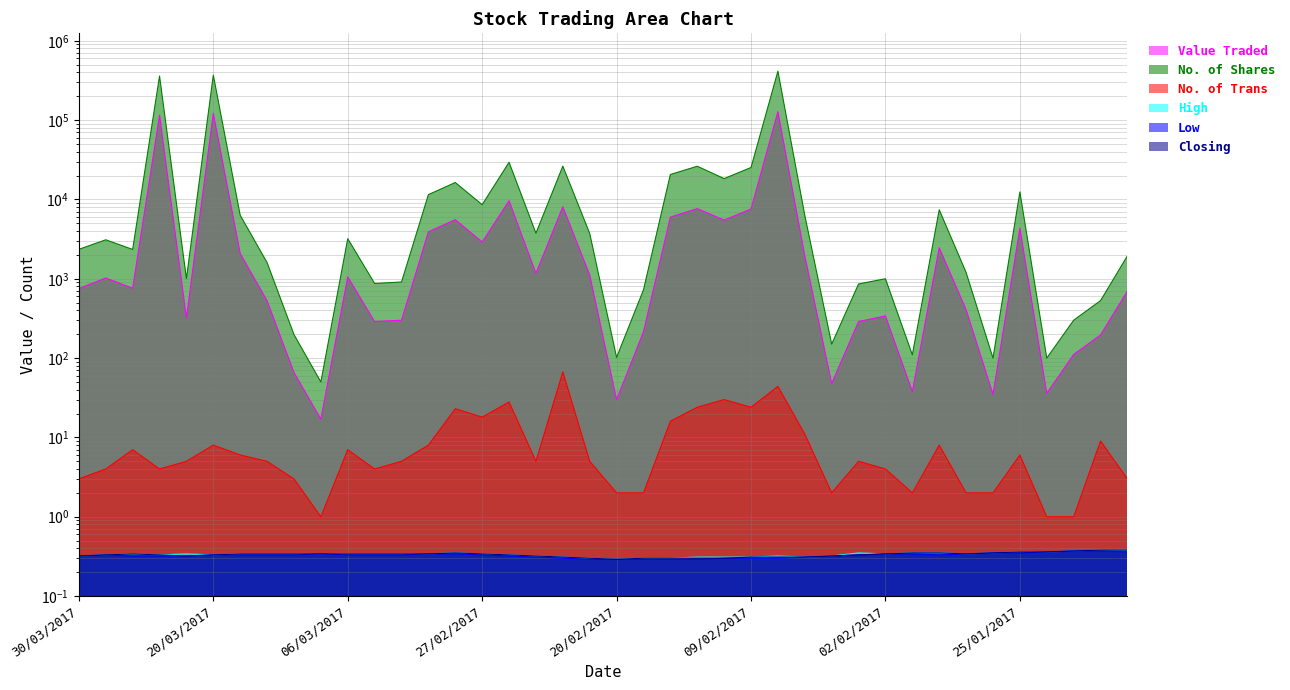

Is it true that No. of Shares equals 2350.0 at 30/03/2017?

True